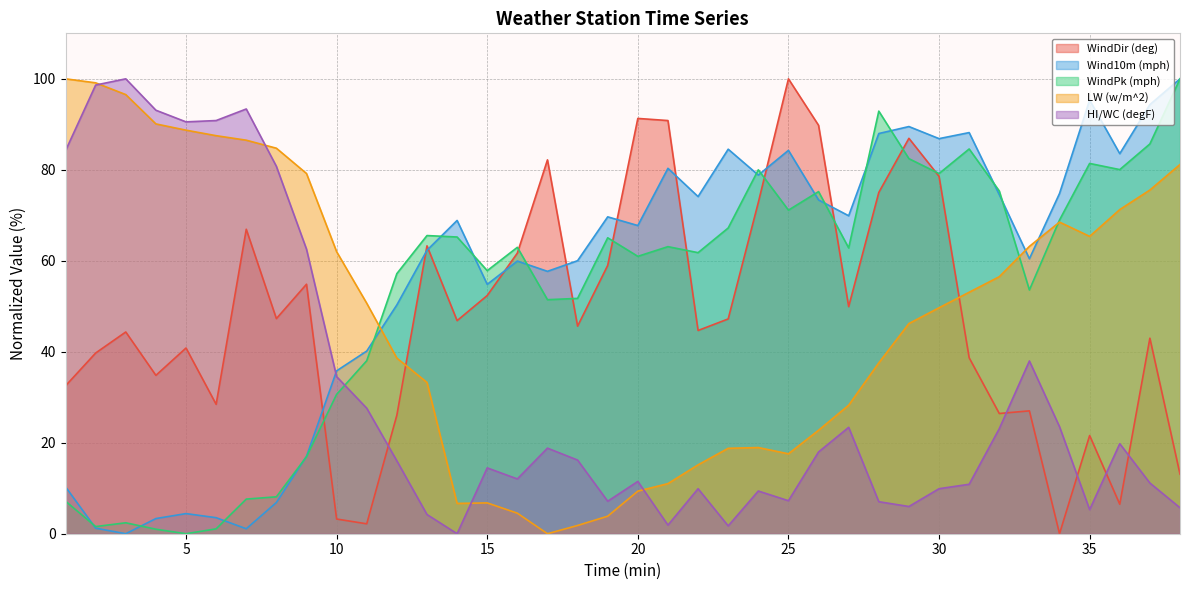

What is the maximum value for HI/WC (degF)?

100.0